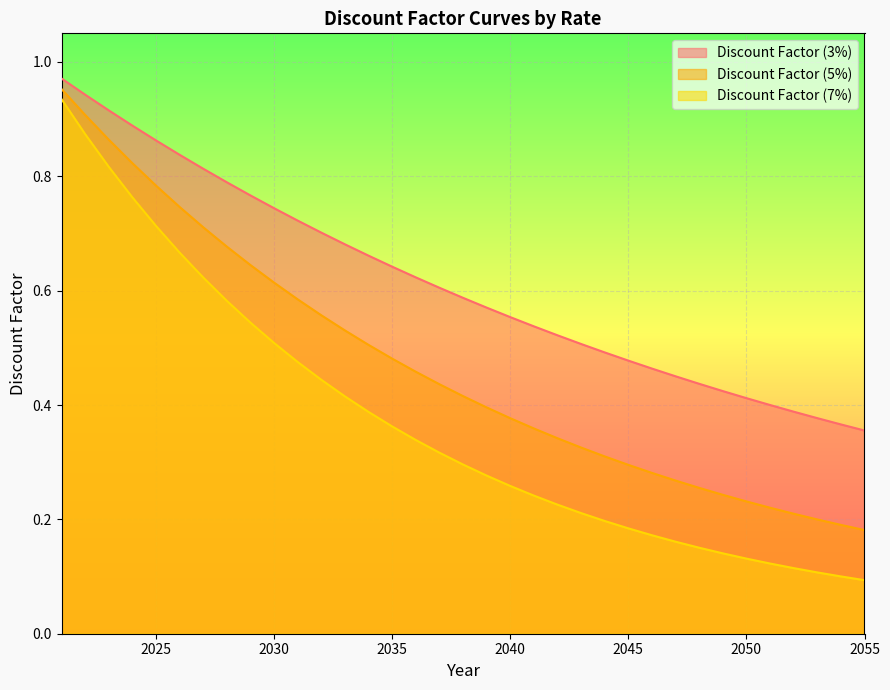

What is the difference between the maximum and minimum values in the Discount Factor (5%) series?

0.8